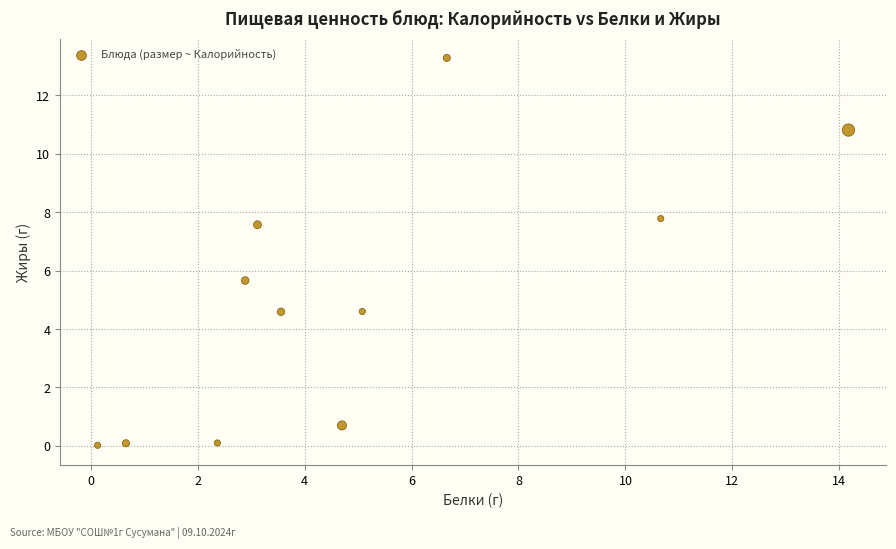

What Y value in the scatter plot is closest to 6?

5.7